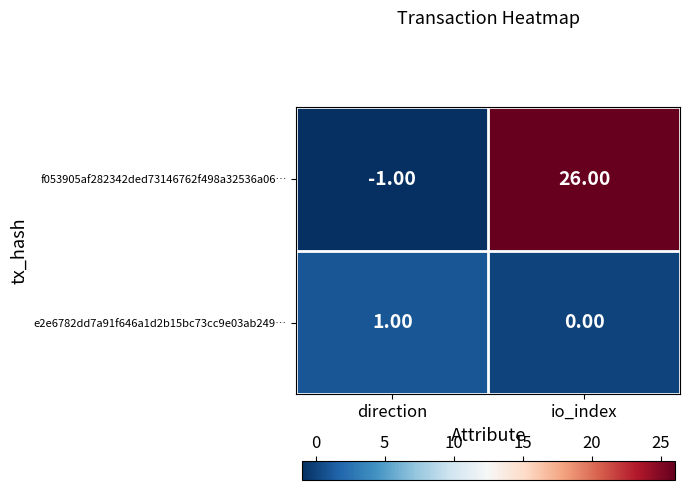

What is the sum of all f053905af282342ded73146762f498a32536a06… values?

25